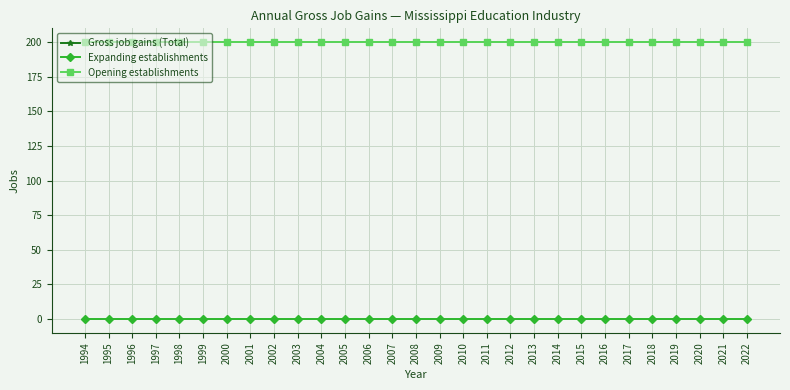

At which label does Opening establishments reach its peak?

1994